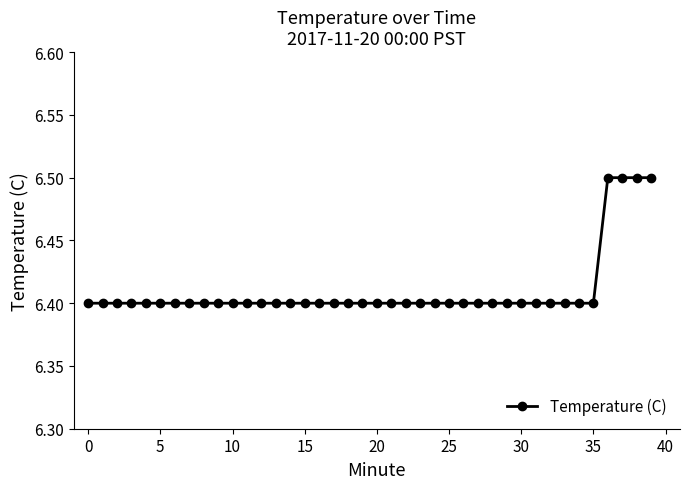

What is the maximum value shown in the chart?

6.5